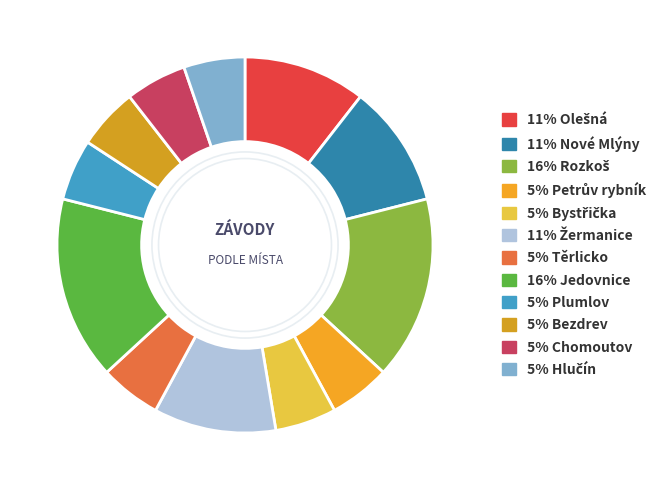

Count the number of slices in the pie.

12